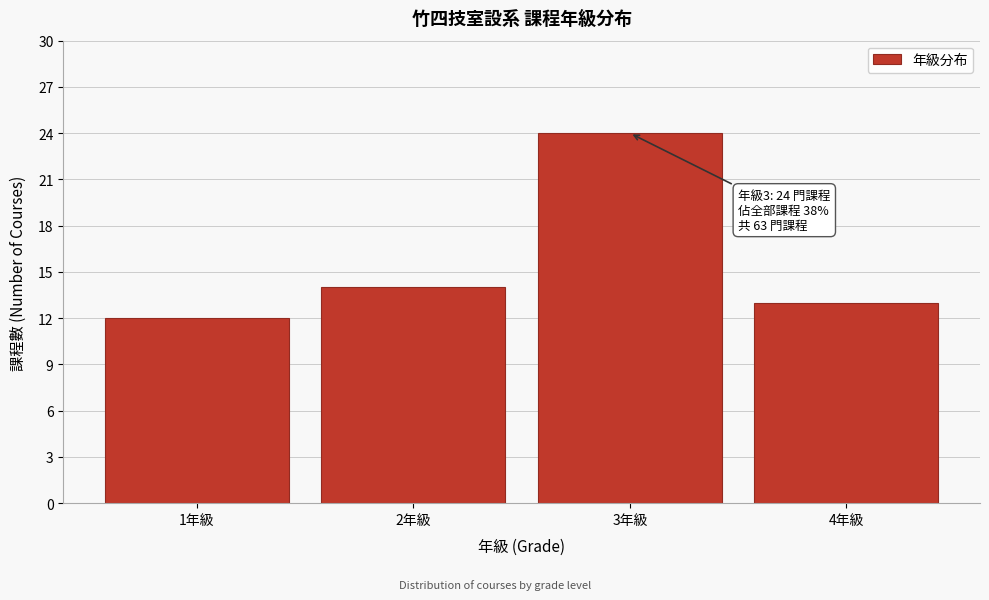

Reading right to left, what are all the values shown in this chart?

4年級=13	3年級=24	2年級=14	1年級=12